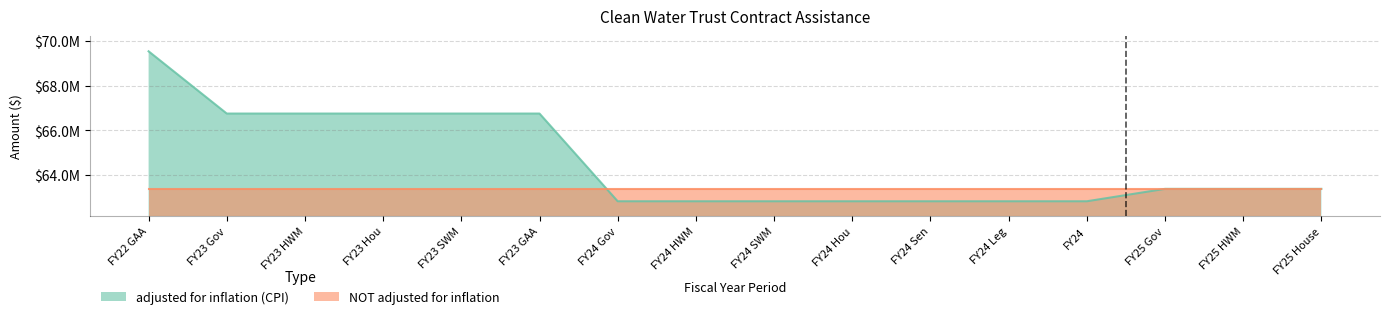

Is it true that the value at FY24 Leg is 62828258?

True